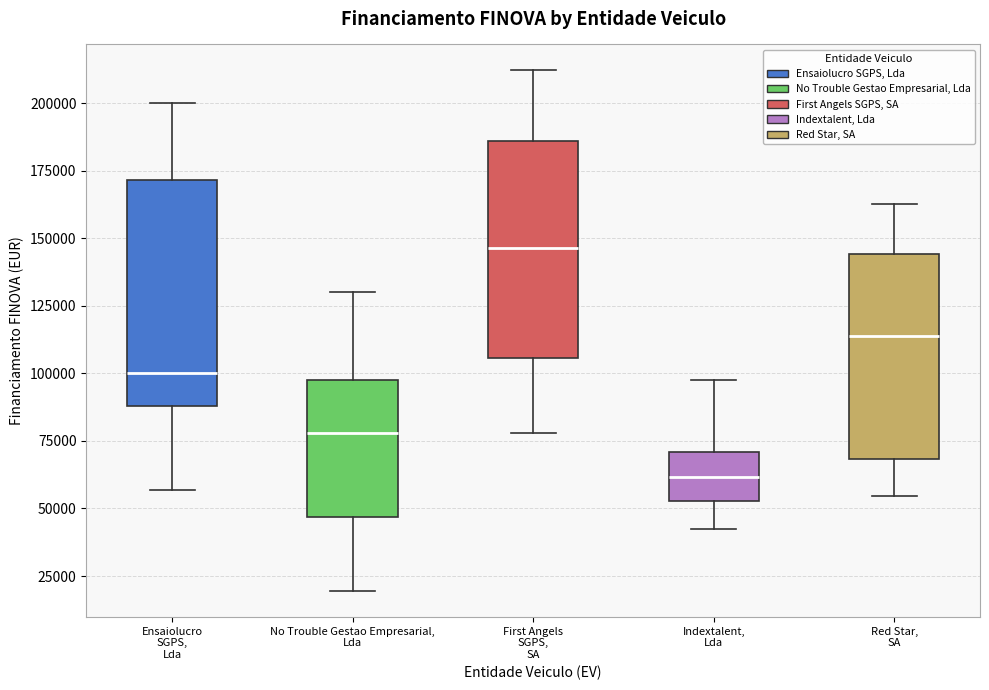

Reading left to right, transcribe this box plot: for each box, give where its median line is, the range the box spans, and where its two whiskers end, as read against the y-axis. The values are not printed on the chart, so give them approximately, as read against the axis.

Ensaiolucro SGPS, Lda: median 100000, box 90000 to 170000, whiskers 55000 to 200000
No Trouble Gestao Empresarial, Lda: median 80000, box 45000 to 100000, whiskers 20000 to 130000
First Angels SGPS, SA: median 145000, box 105000 to 185000, whiskers 80000 to 210000
Indextalent, Lda: median 60000, box 55000 to 70000, whiskers 40000 to 95000
Red Star, SA: median 115000, box 70000 to 145000, whiskers 55000 to 165000